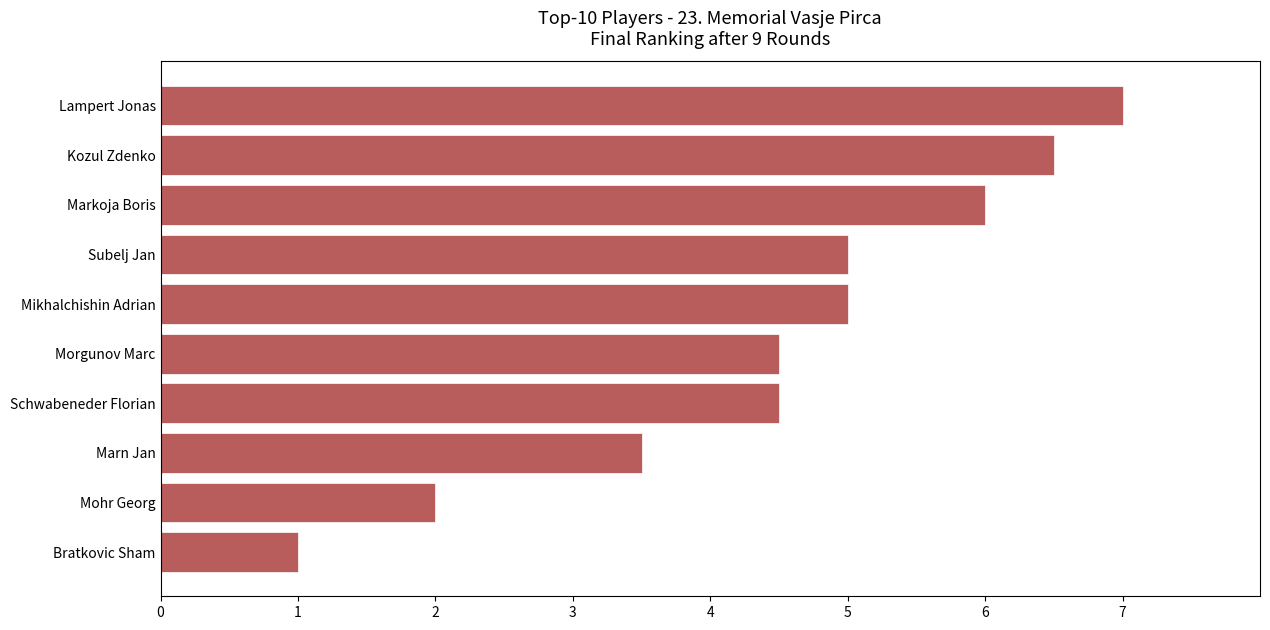

What is the ratio of the value at Schwabeneder Florian to the value at Kozul Zdenko?

0.7